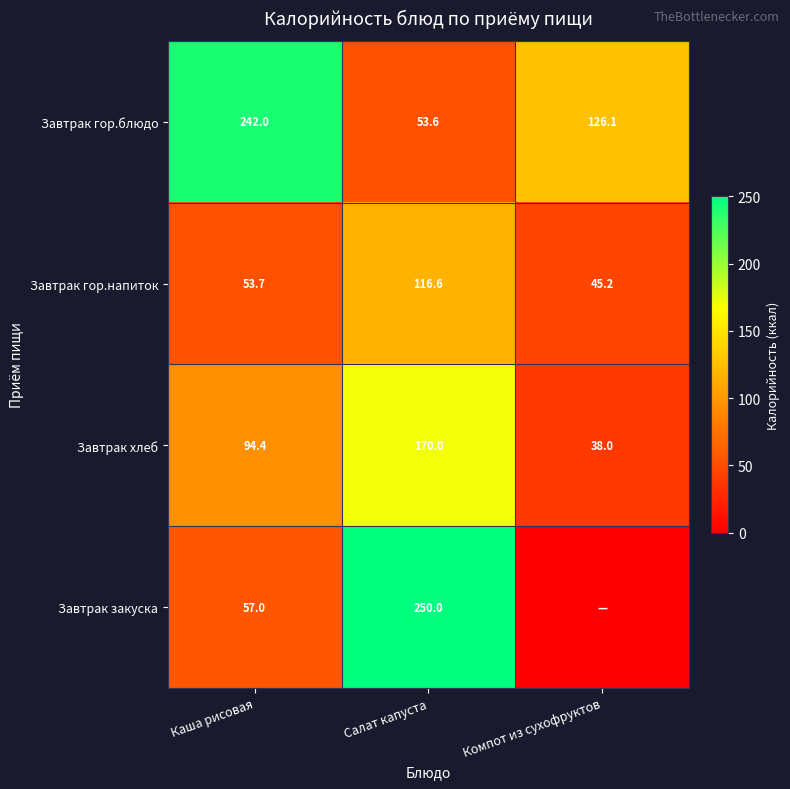

Where does the Завтрак гор.напиток series first go above 53?

Каша рисовая